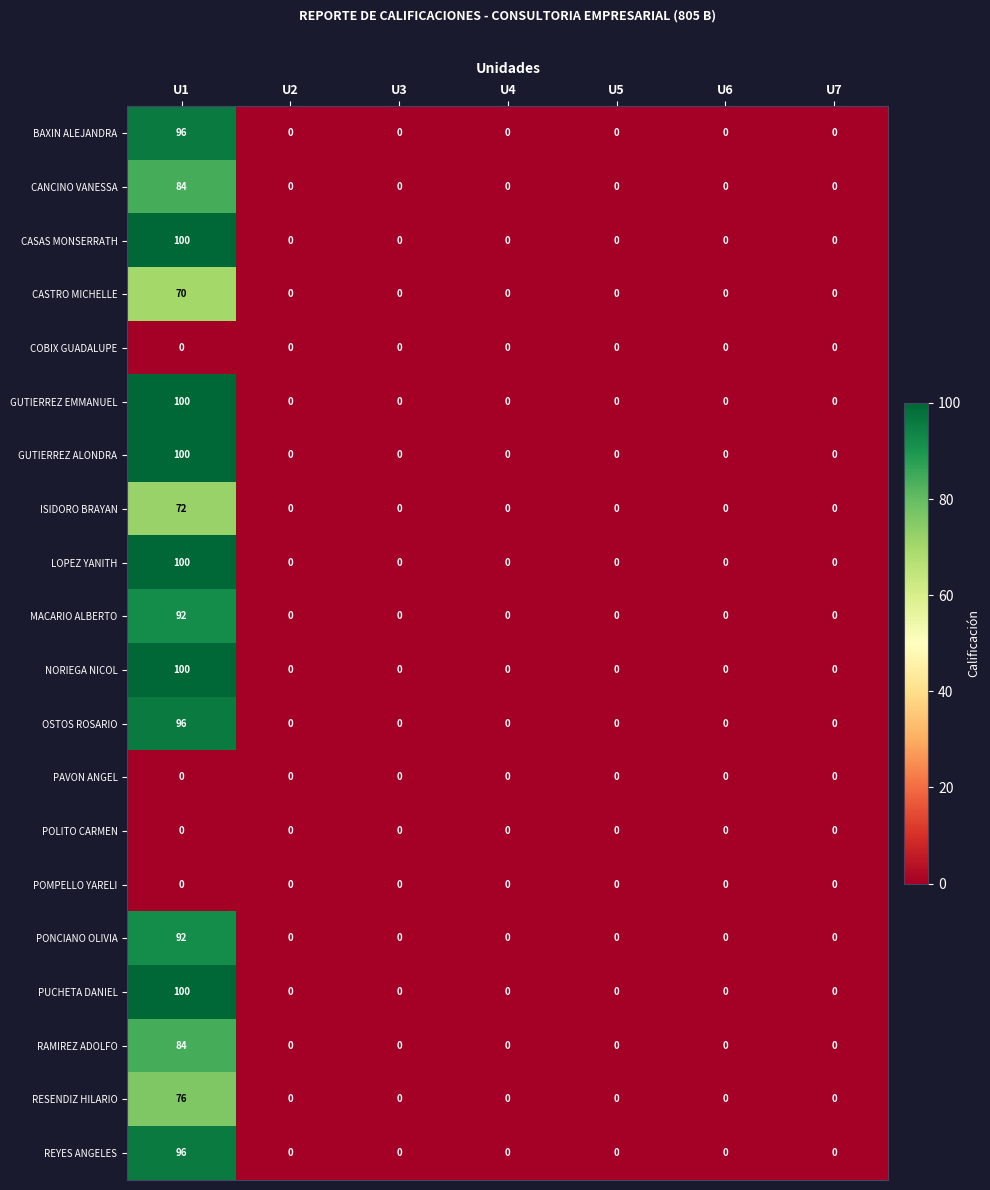

At which category is the sum across all series the highest?

U1